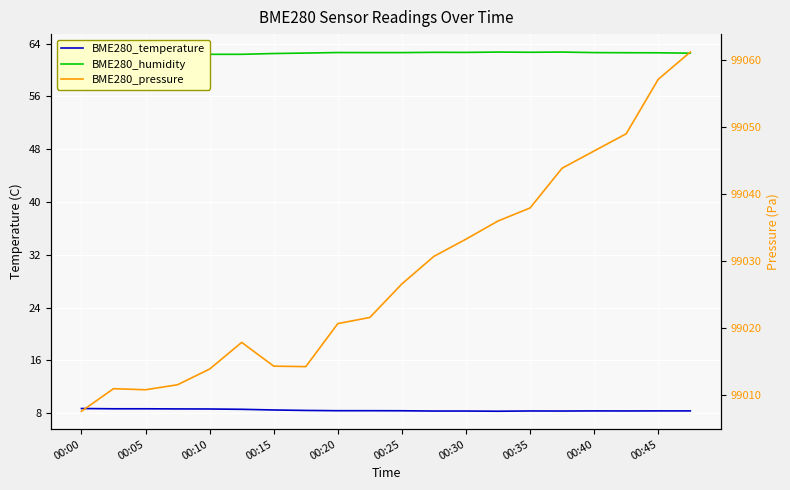

What are all the series names shown in the legend?

BME280_temperature, BME280_humidity, BME280_pressure